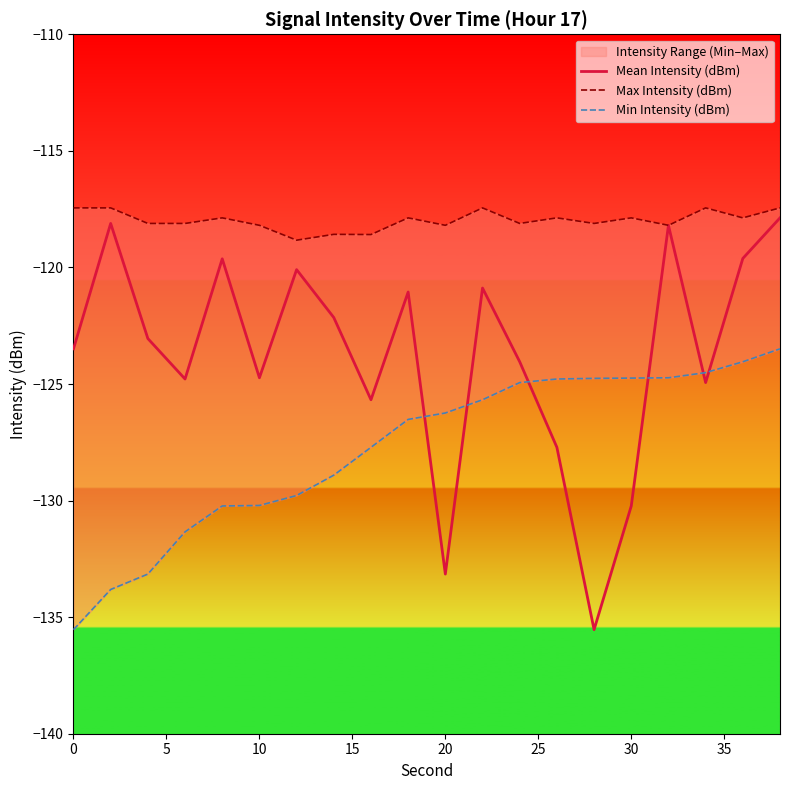

What is the maximum value for Mean Intensity (dBm)?

-117.9